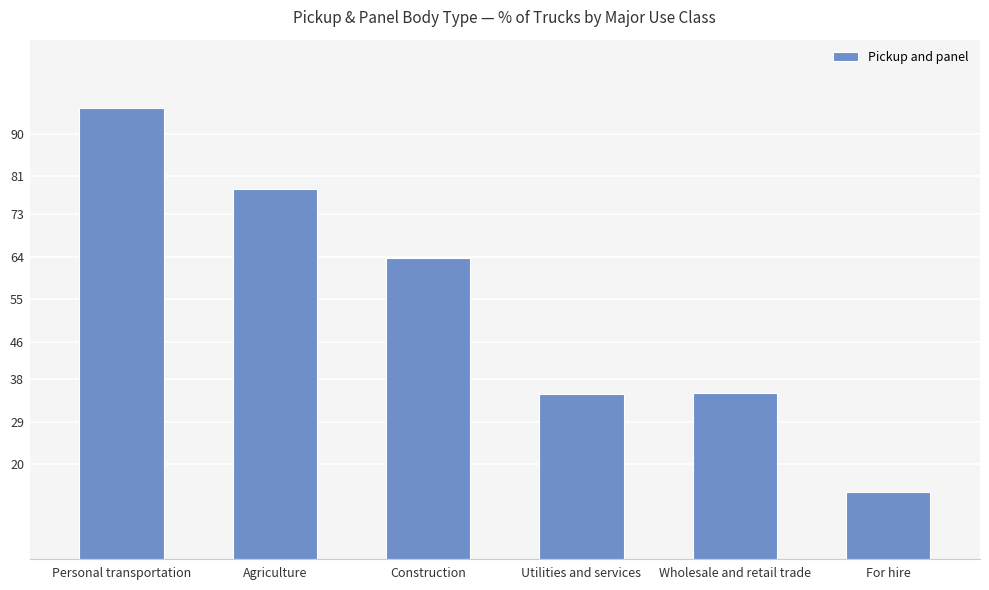

What position from the left is For hire?

6